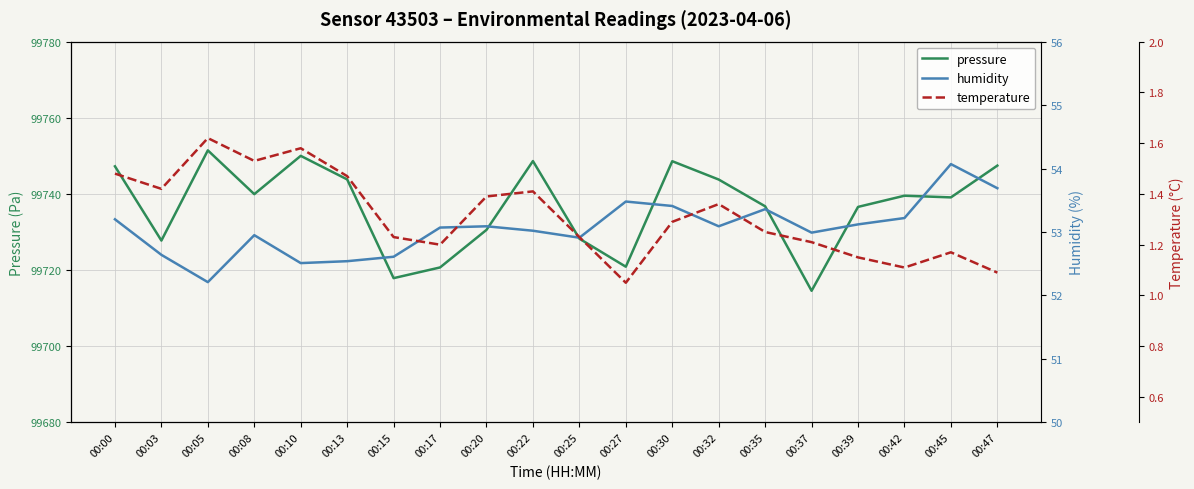

Is it true that temperature equals 1.1 at 00:42?

True